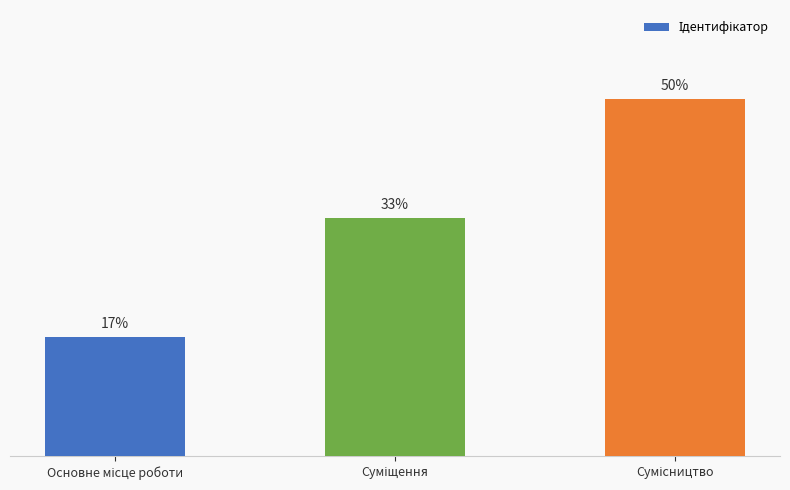

What is the label of the 2nd bar from the left?

Суміщення